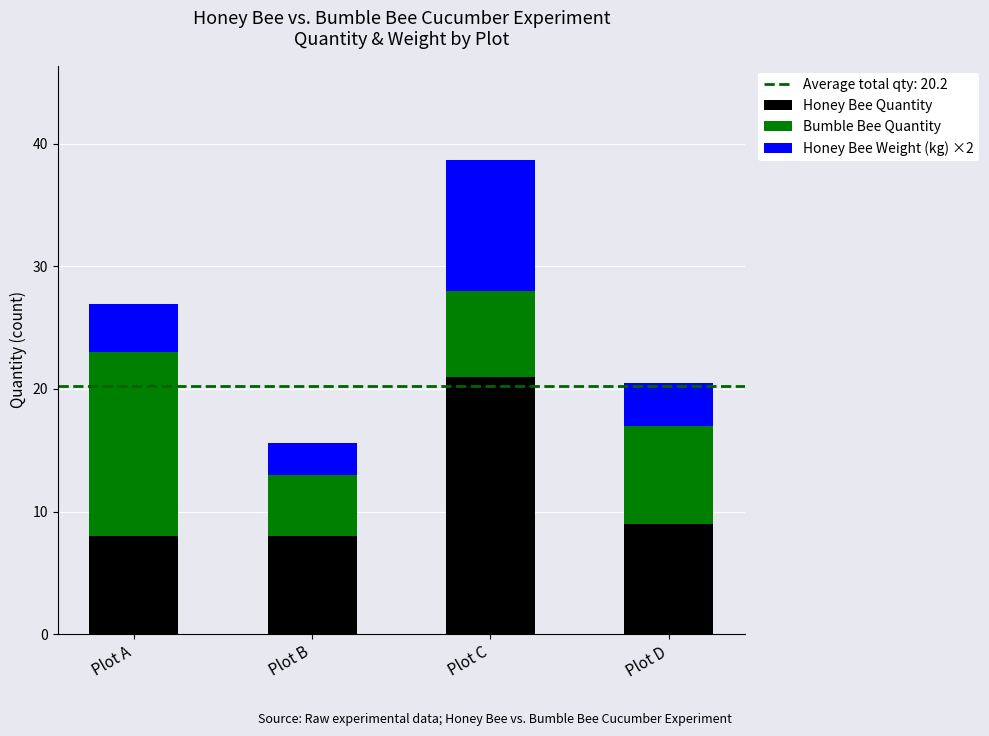

Is it true that Honey Bee Quantity equals 21.0 at Plot C?

True